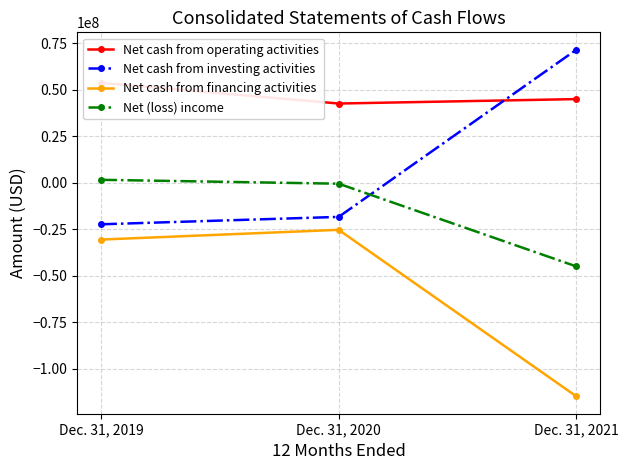

At which category is the sum across all series the highest?

Dec. 31, 2019